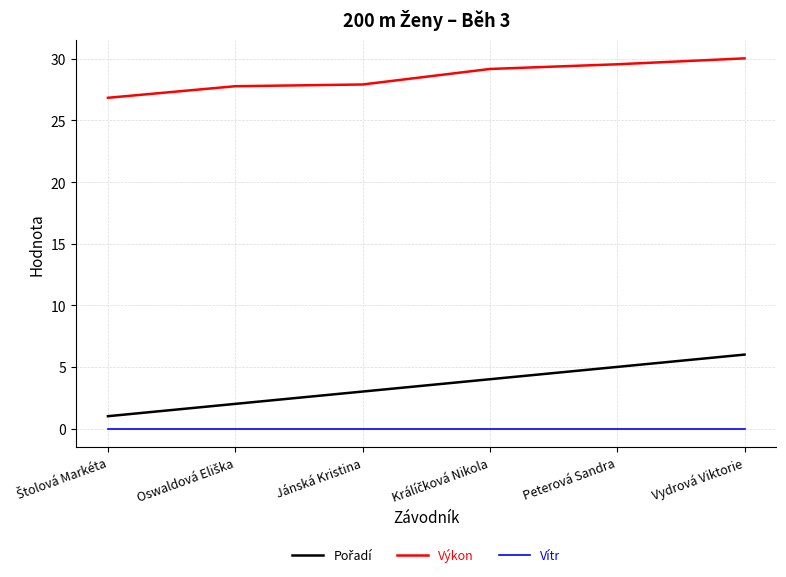

What is the greatest value displayed?

30.0